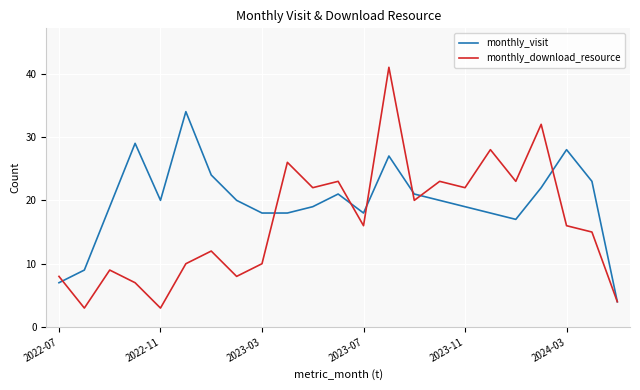

What is the difference between the second highest and second lowest values in the monthly_download_resource series?

29